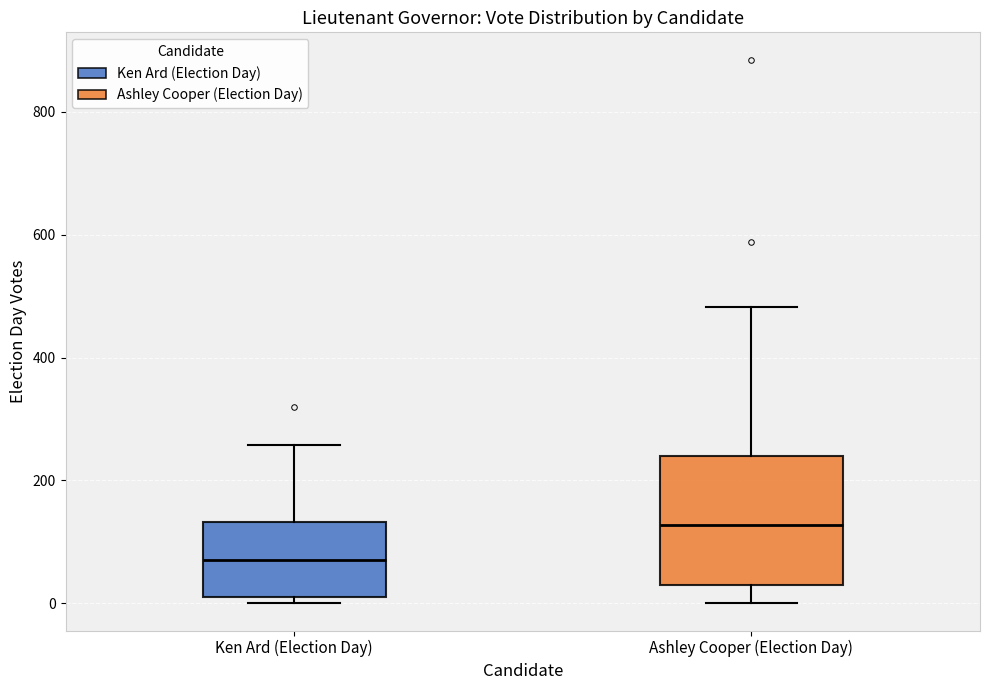

Which box has the highest median line?

Ashley Cooper (Election Day)